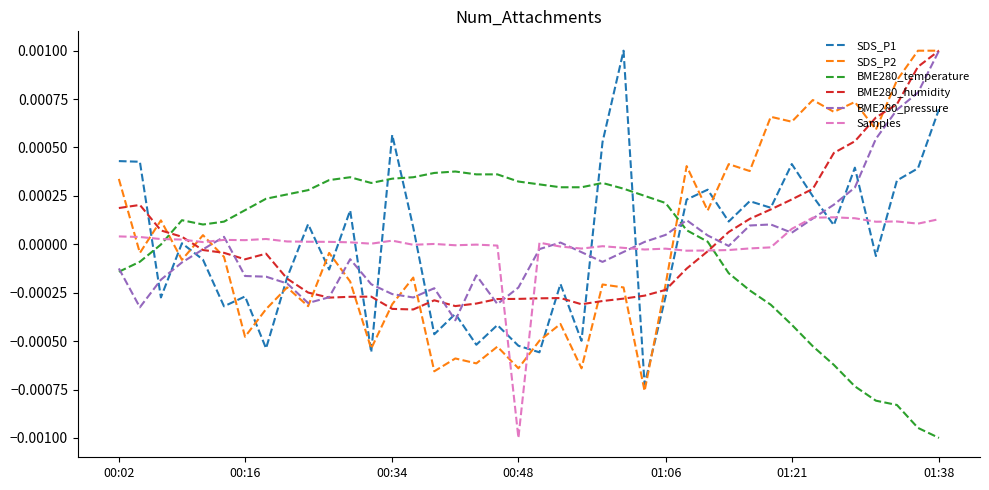

After their last crossing, which series has the higher values: SDS_P1 or BME280_temperature?

SDS_P1